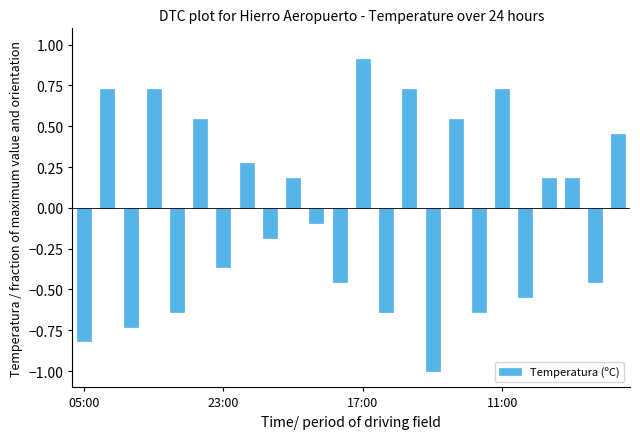

What is the difference between the maximum and minimum values?

1.9